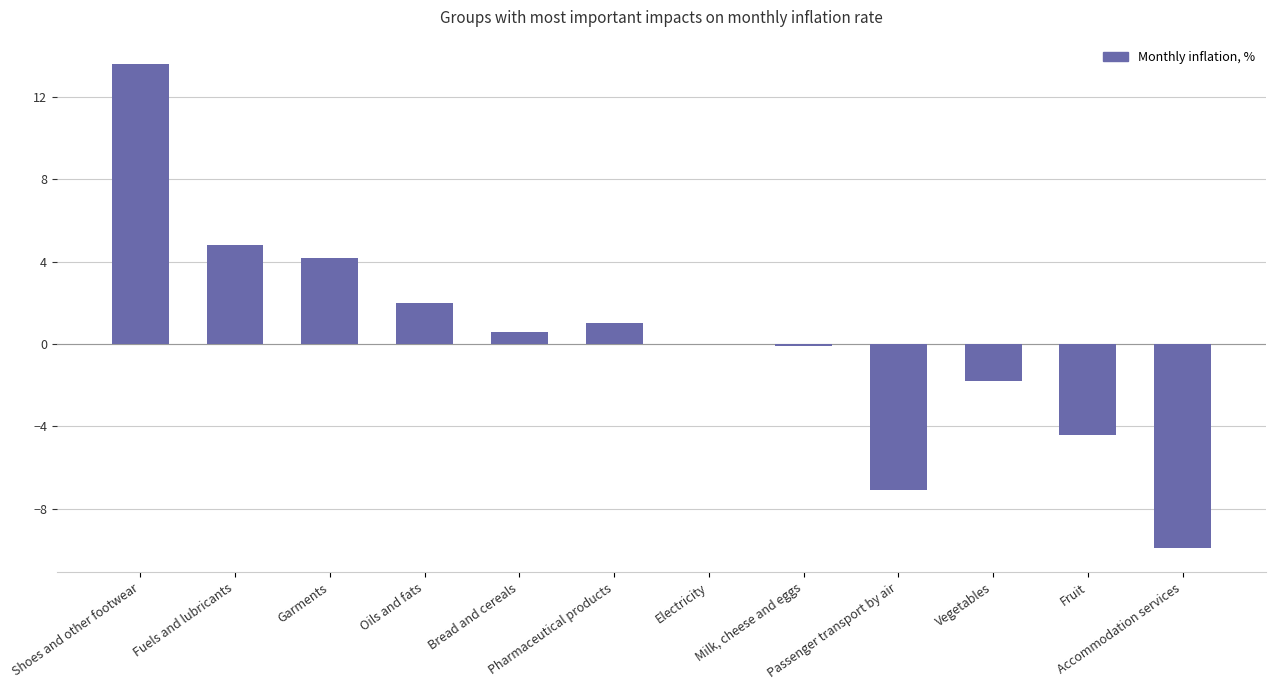

What is the sum of all values?

2.8